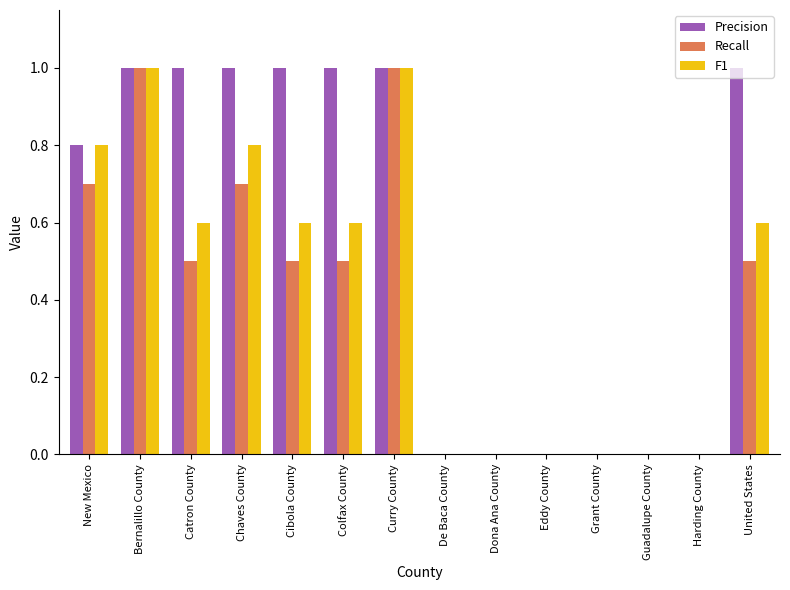

What is the sum of all Recall values?

5.4